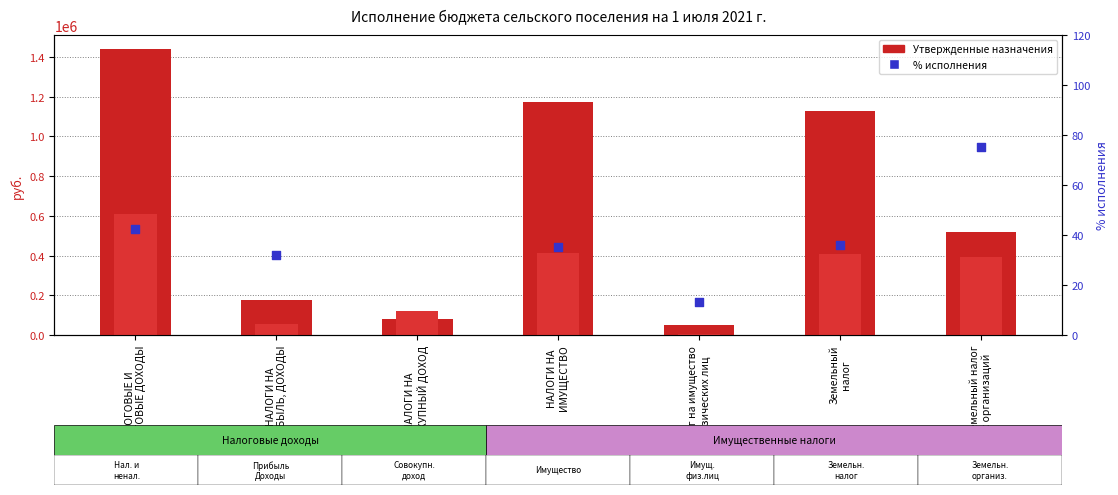

At how many categories does at least one series exceed 138849?

5